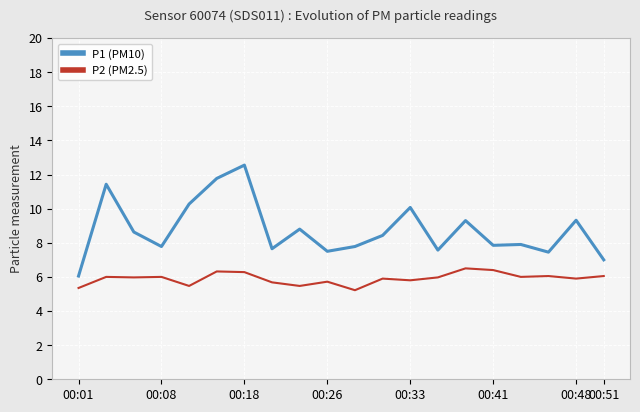

Rank the series by their average value, from lowest to highest.

P2 (PM2.5), P1 (PM10)